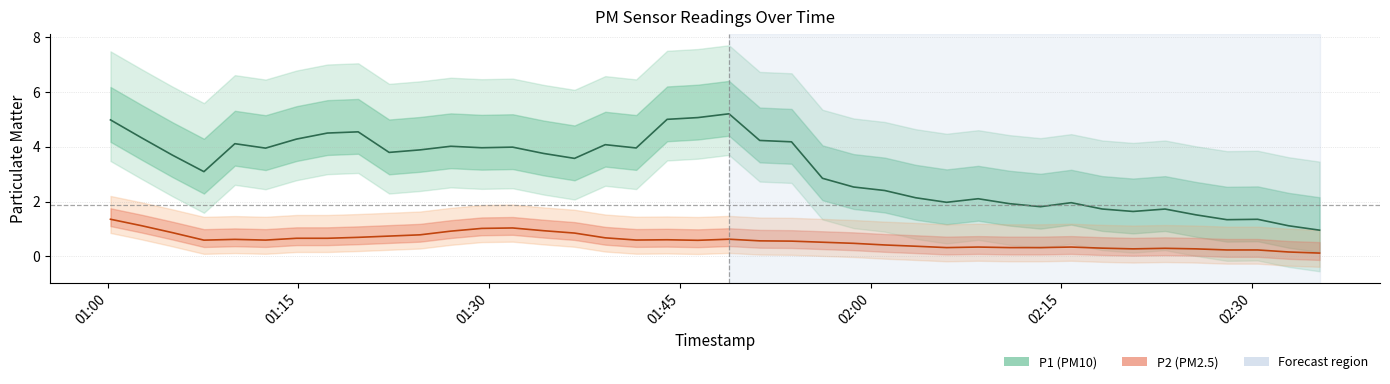

How many data points does each series have?

40